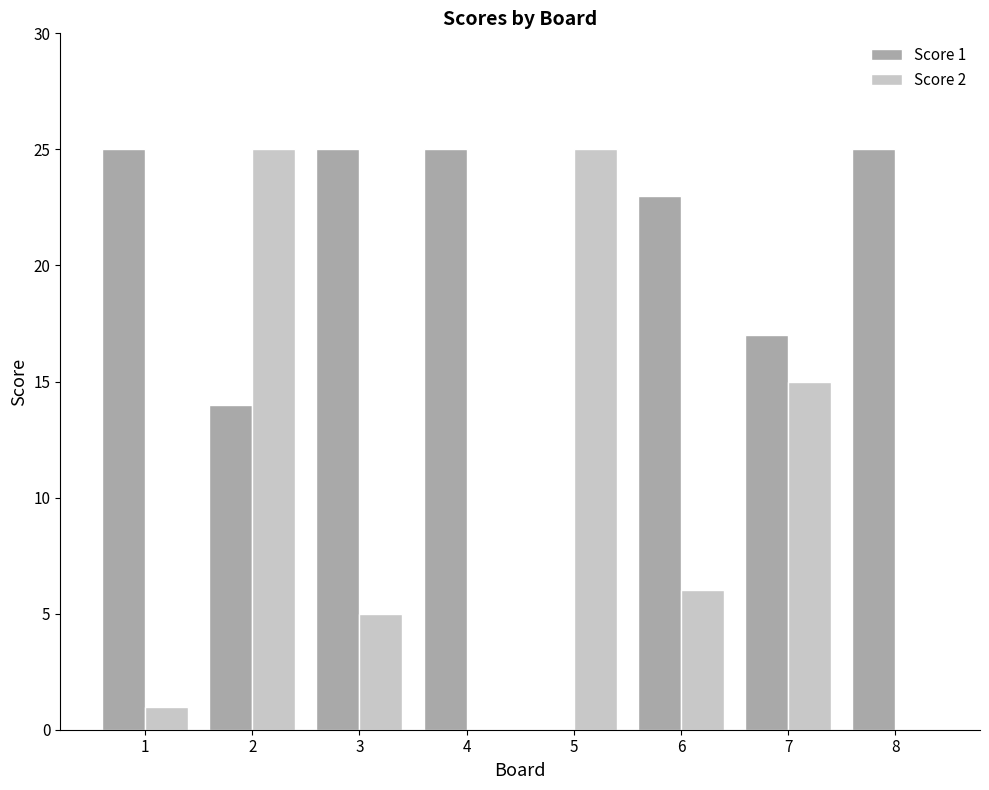

What are all the series names shown in the legend?

Score 1, Score 2